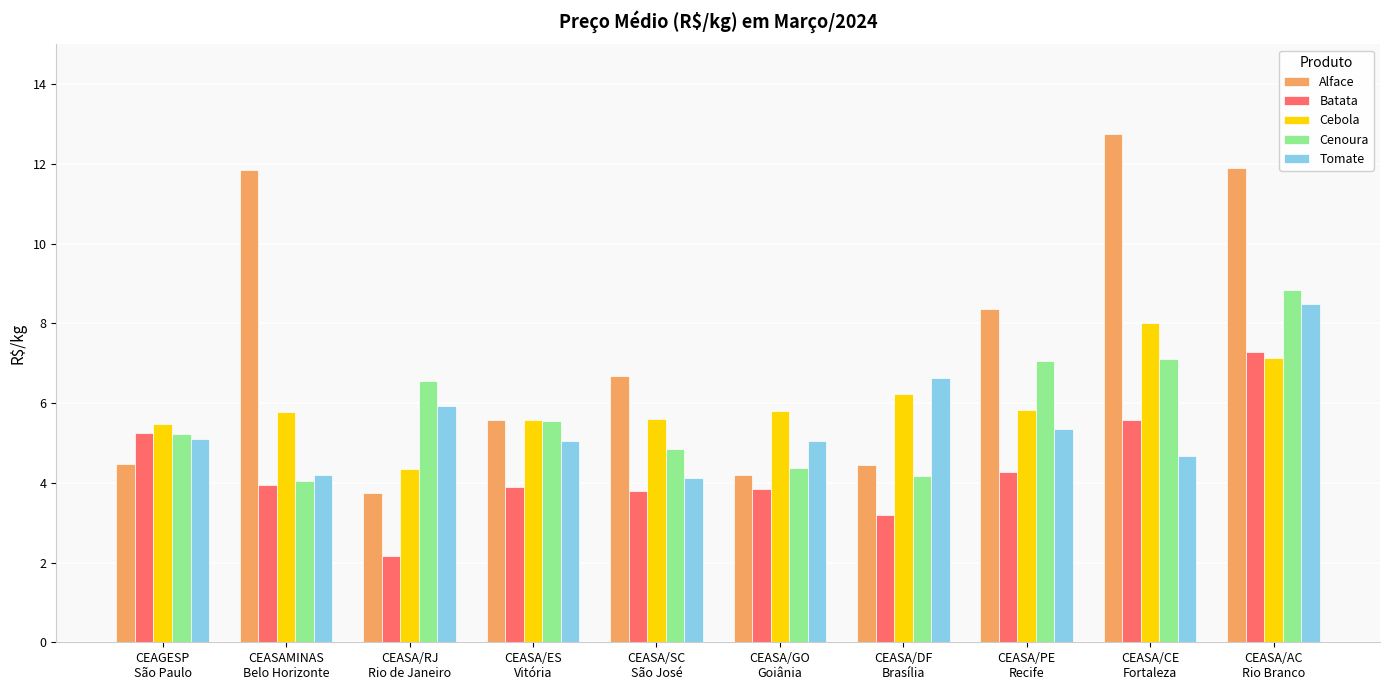

What is the difference between the maximum and minimum values in the Alface series?

9.0